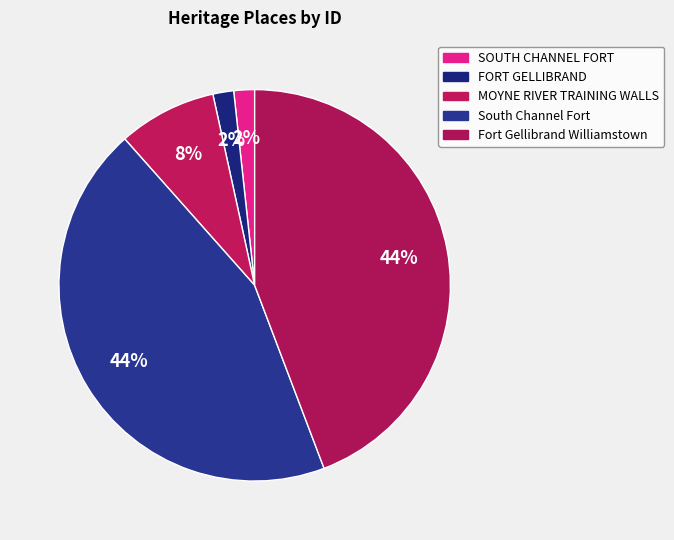

To the nearest percent, what portion does Fort Gellibrand Williamstown represent?

44%